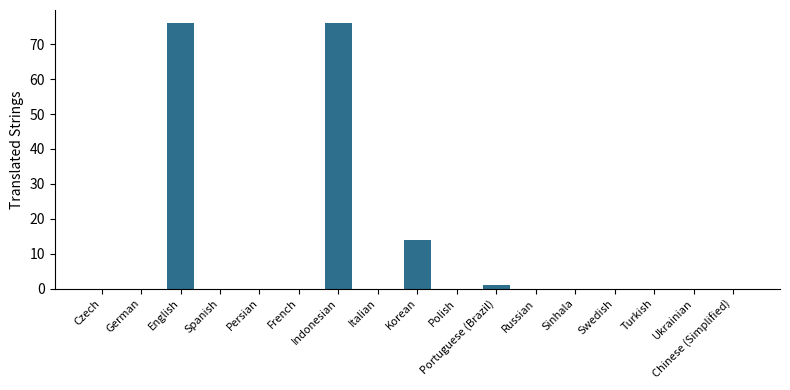

Reading right to left, list all the values displayed in this chart.

0	0	0	0	0	0	1	0	14	0	76	0	0	0	76	0	0